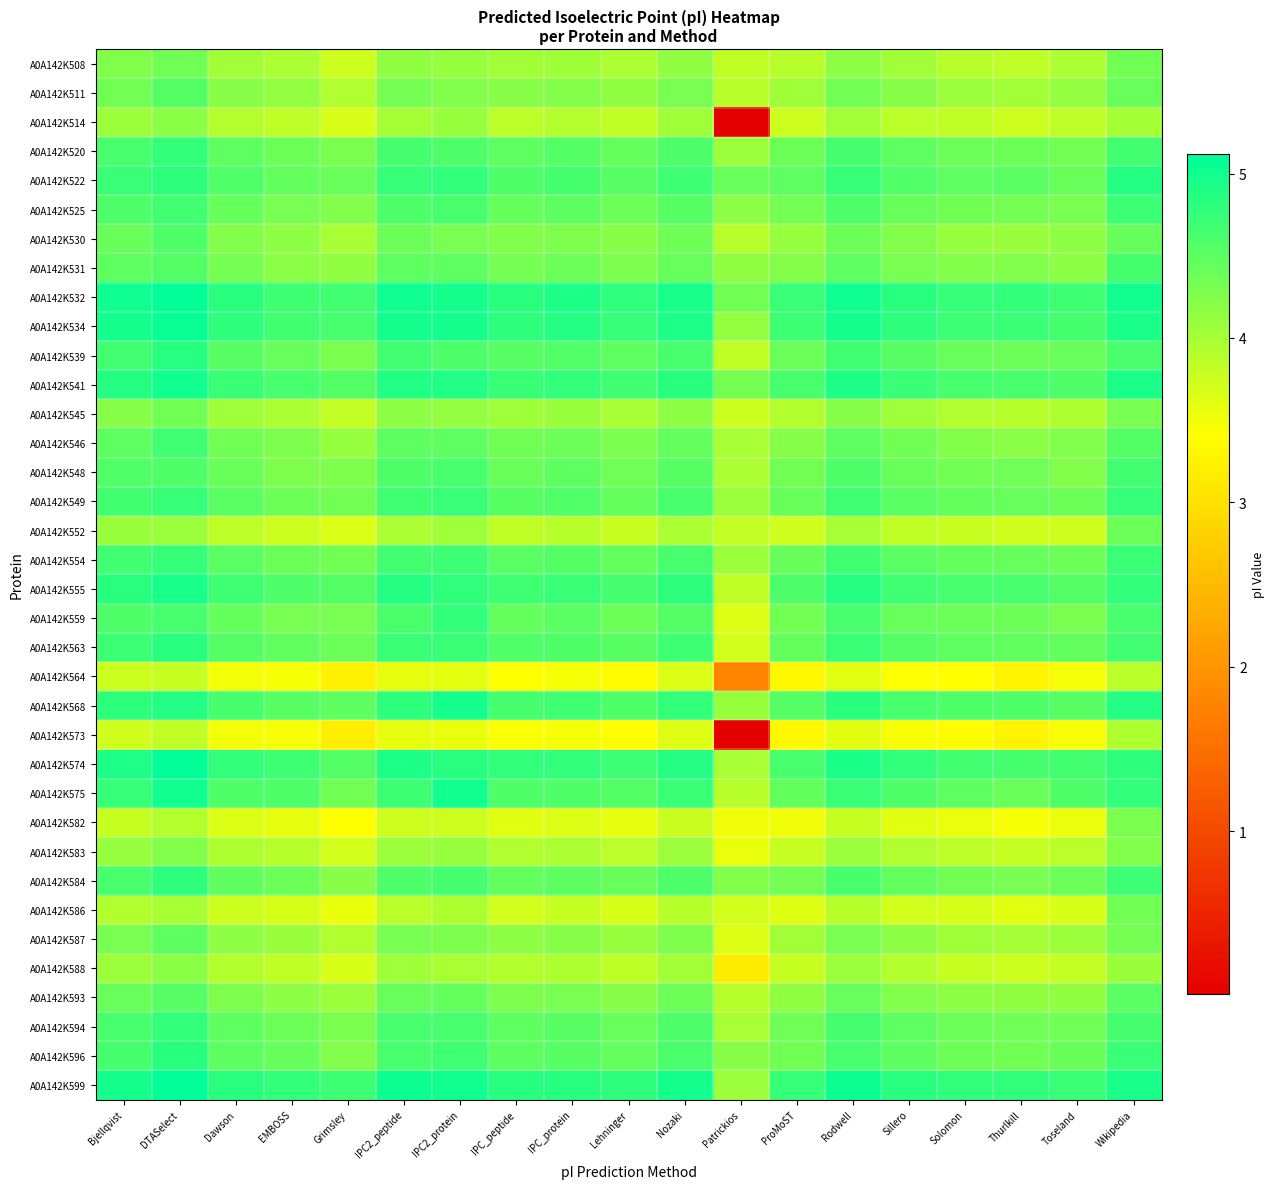

At which category is the sum across all series the highest?

DTASelect